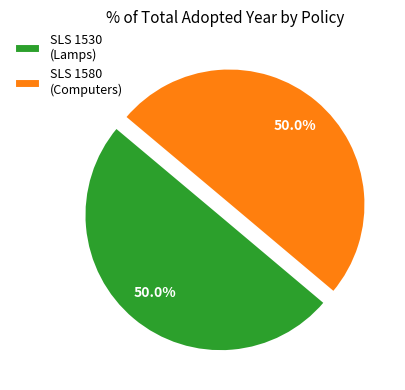

What is the ratio of the value at SLS 1580 (Computers) to the value at SLS 1530 (Lamps)?

1.0